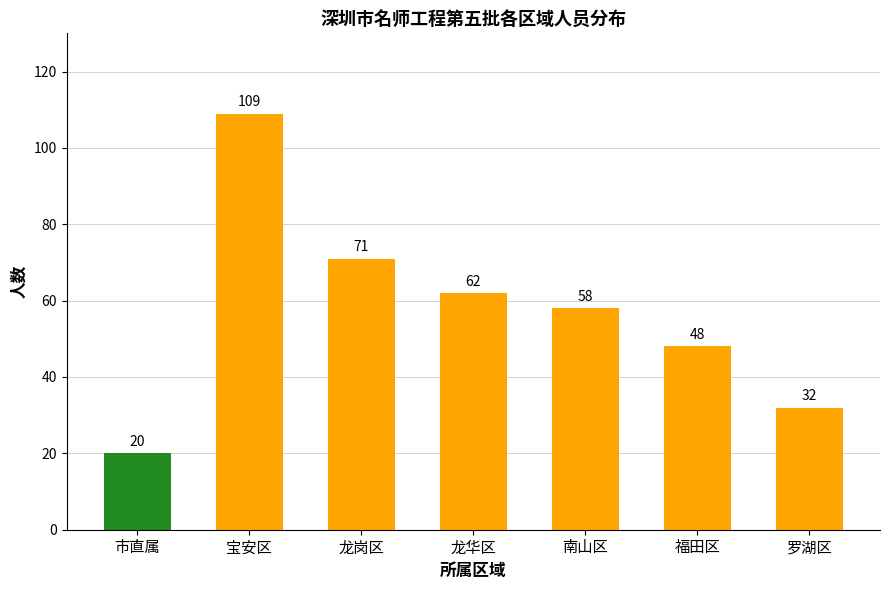

What is the sum of all values?

400